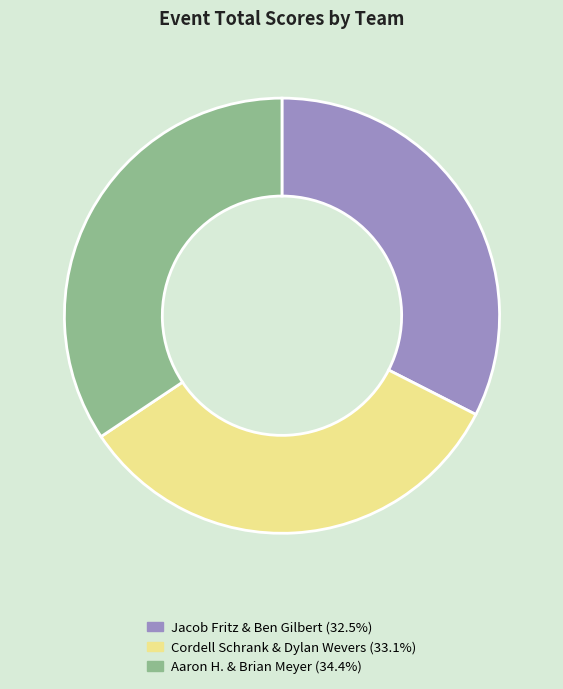

Rank the categories by value from lowest to highest.

Jacob Fritz & Ben Gilbert, Cordell Schrank & Dylan Wevers, Aaron H. & Brian Meyer